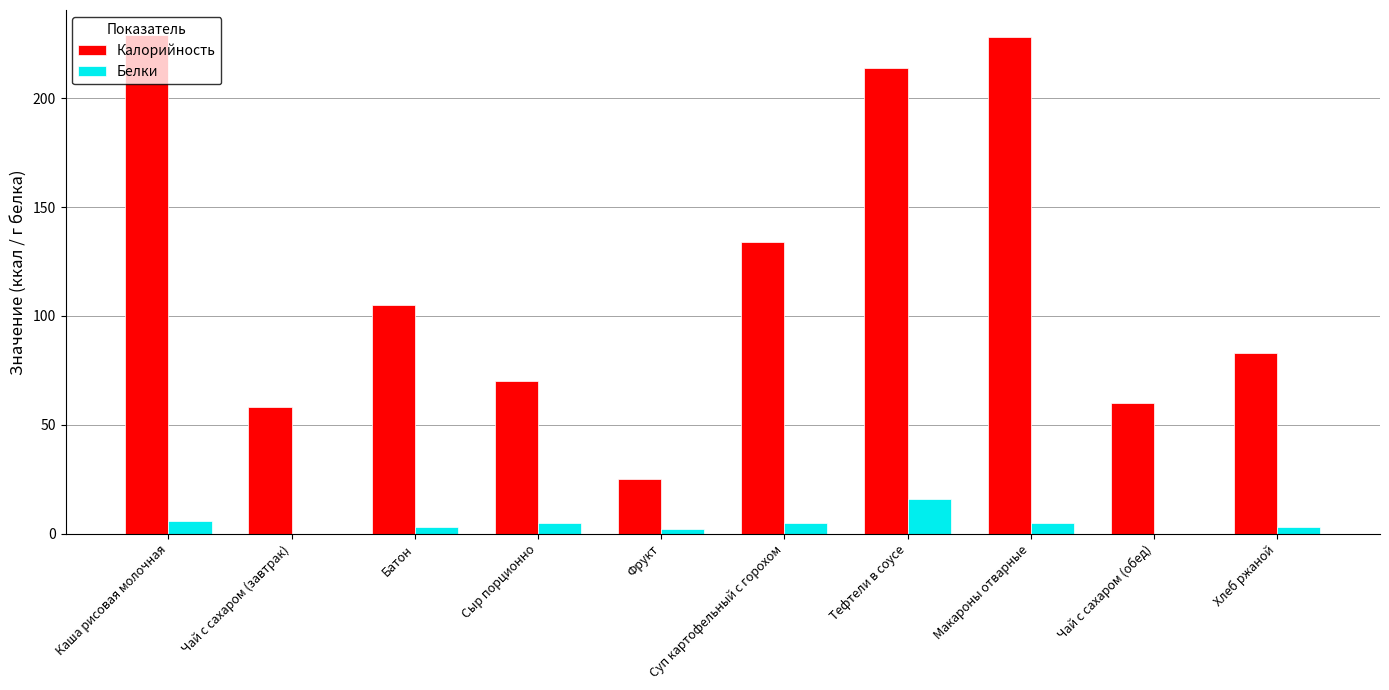

The Калорийность series shows 12 at Фрукт. True or false?

False